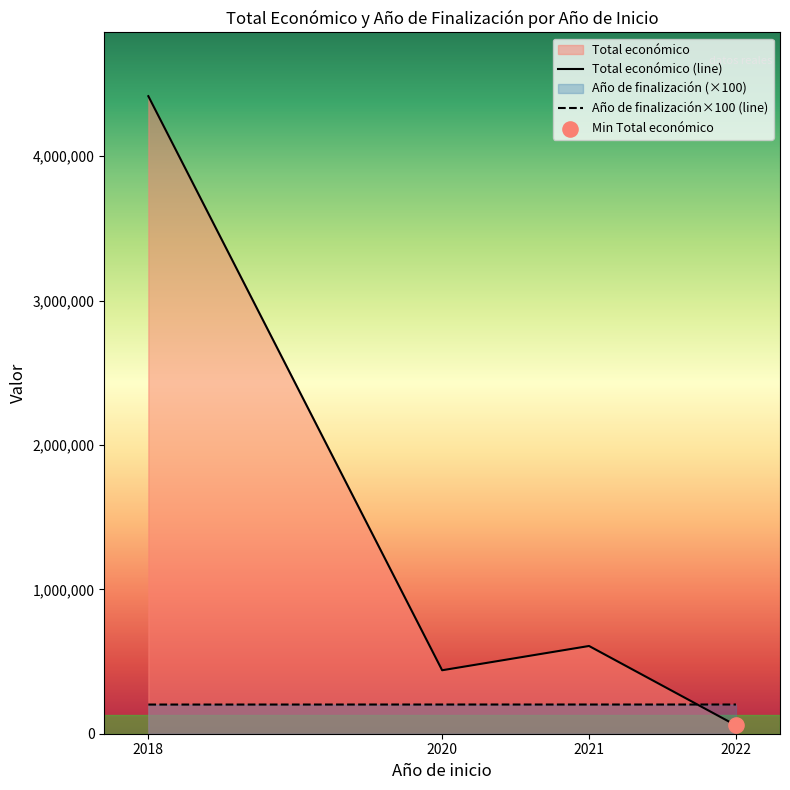

Is the value of Año de finalización×100 (line) at 2018 greater than the value of Total económico (line) at 2020?

No